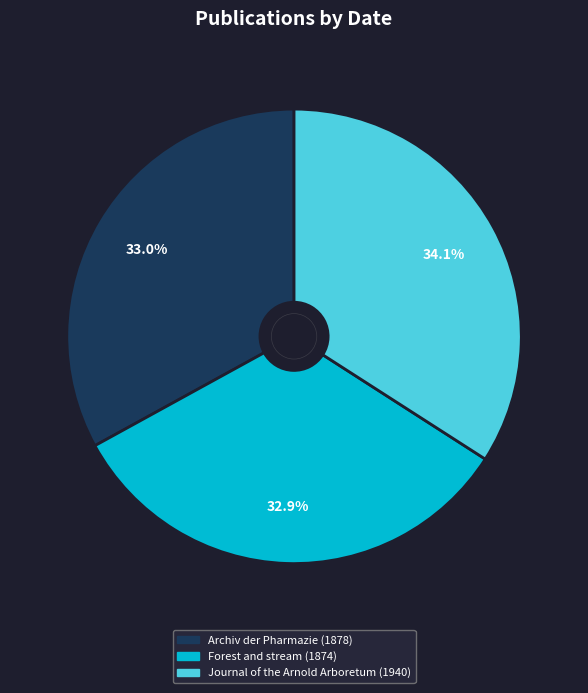

Approximately how many times larger is the value at Archiv der Pharmazie compared to Journal of the Arnold Arboretum?

1.0